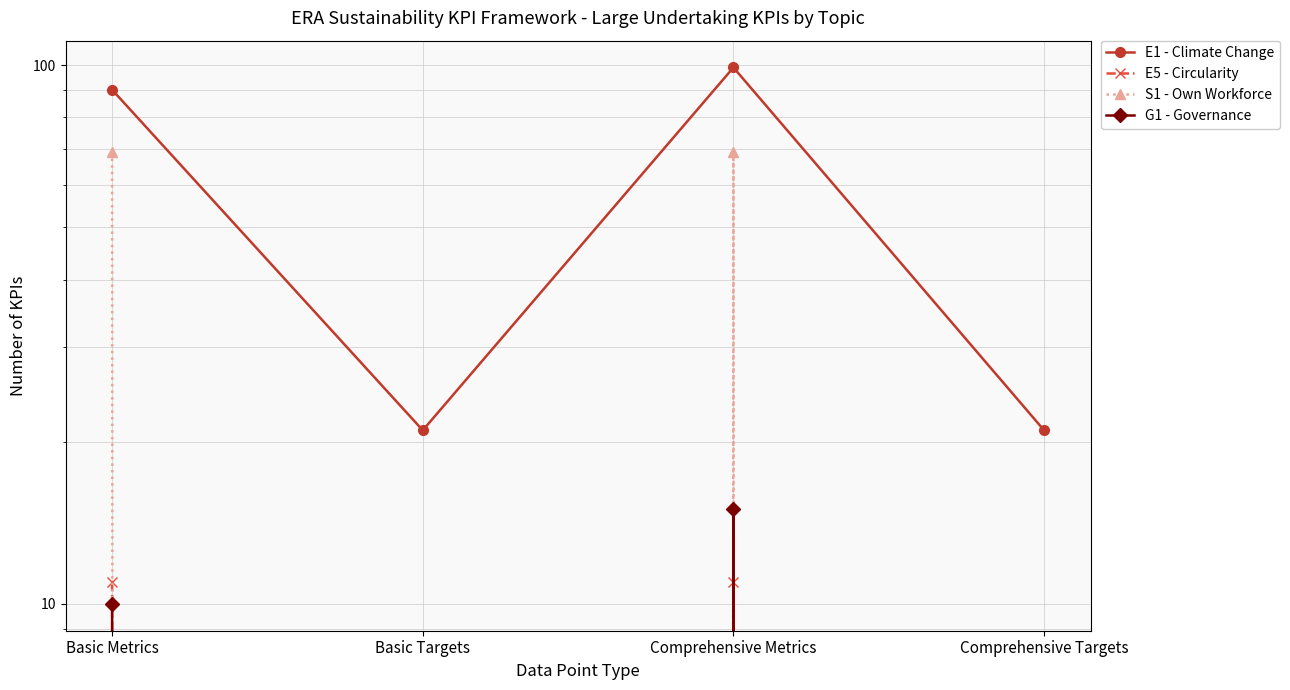

Is this an area chart (filled region under the line)?

No